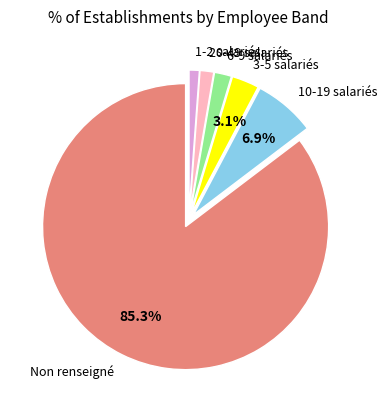

Is there any slice that represents more than half of the pie?

Yes